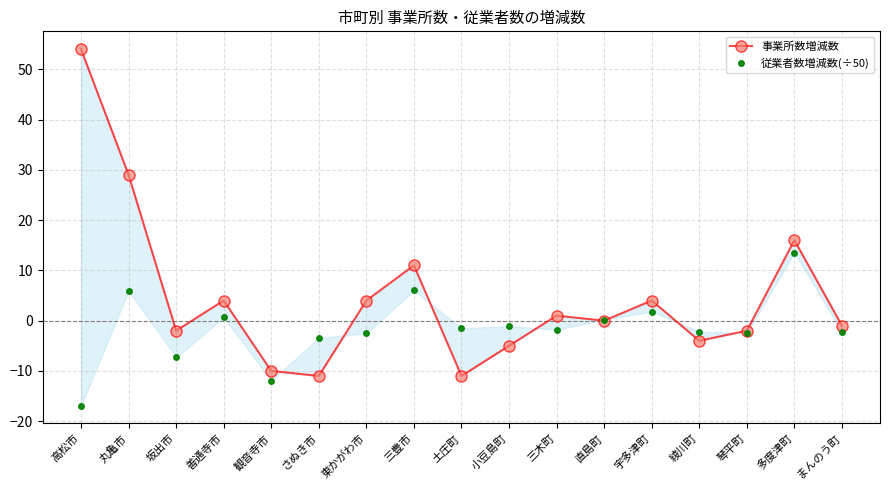

Which series has the widest spread of values?

事業所数増減数